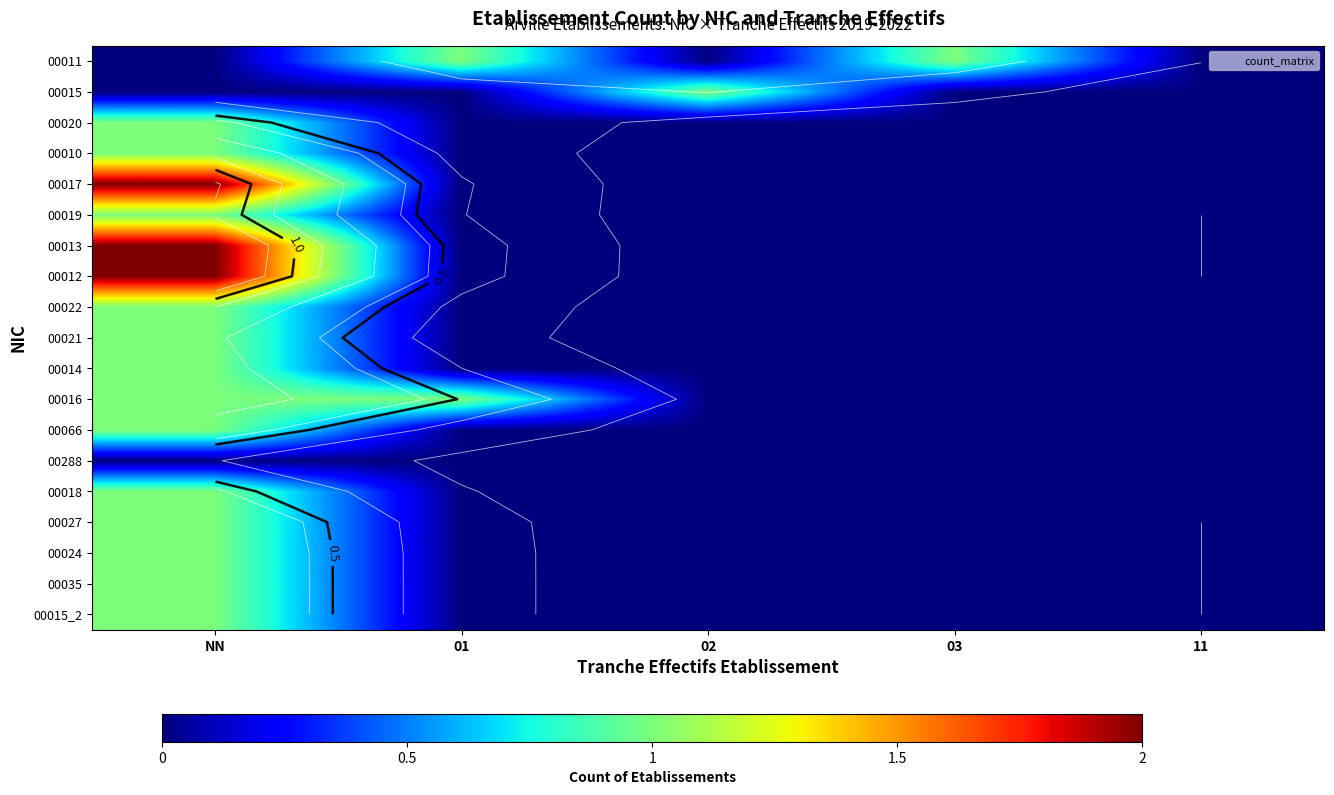

True or false: 00013 has a value of -1 at 03.

False